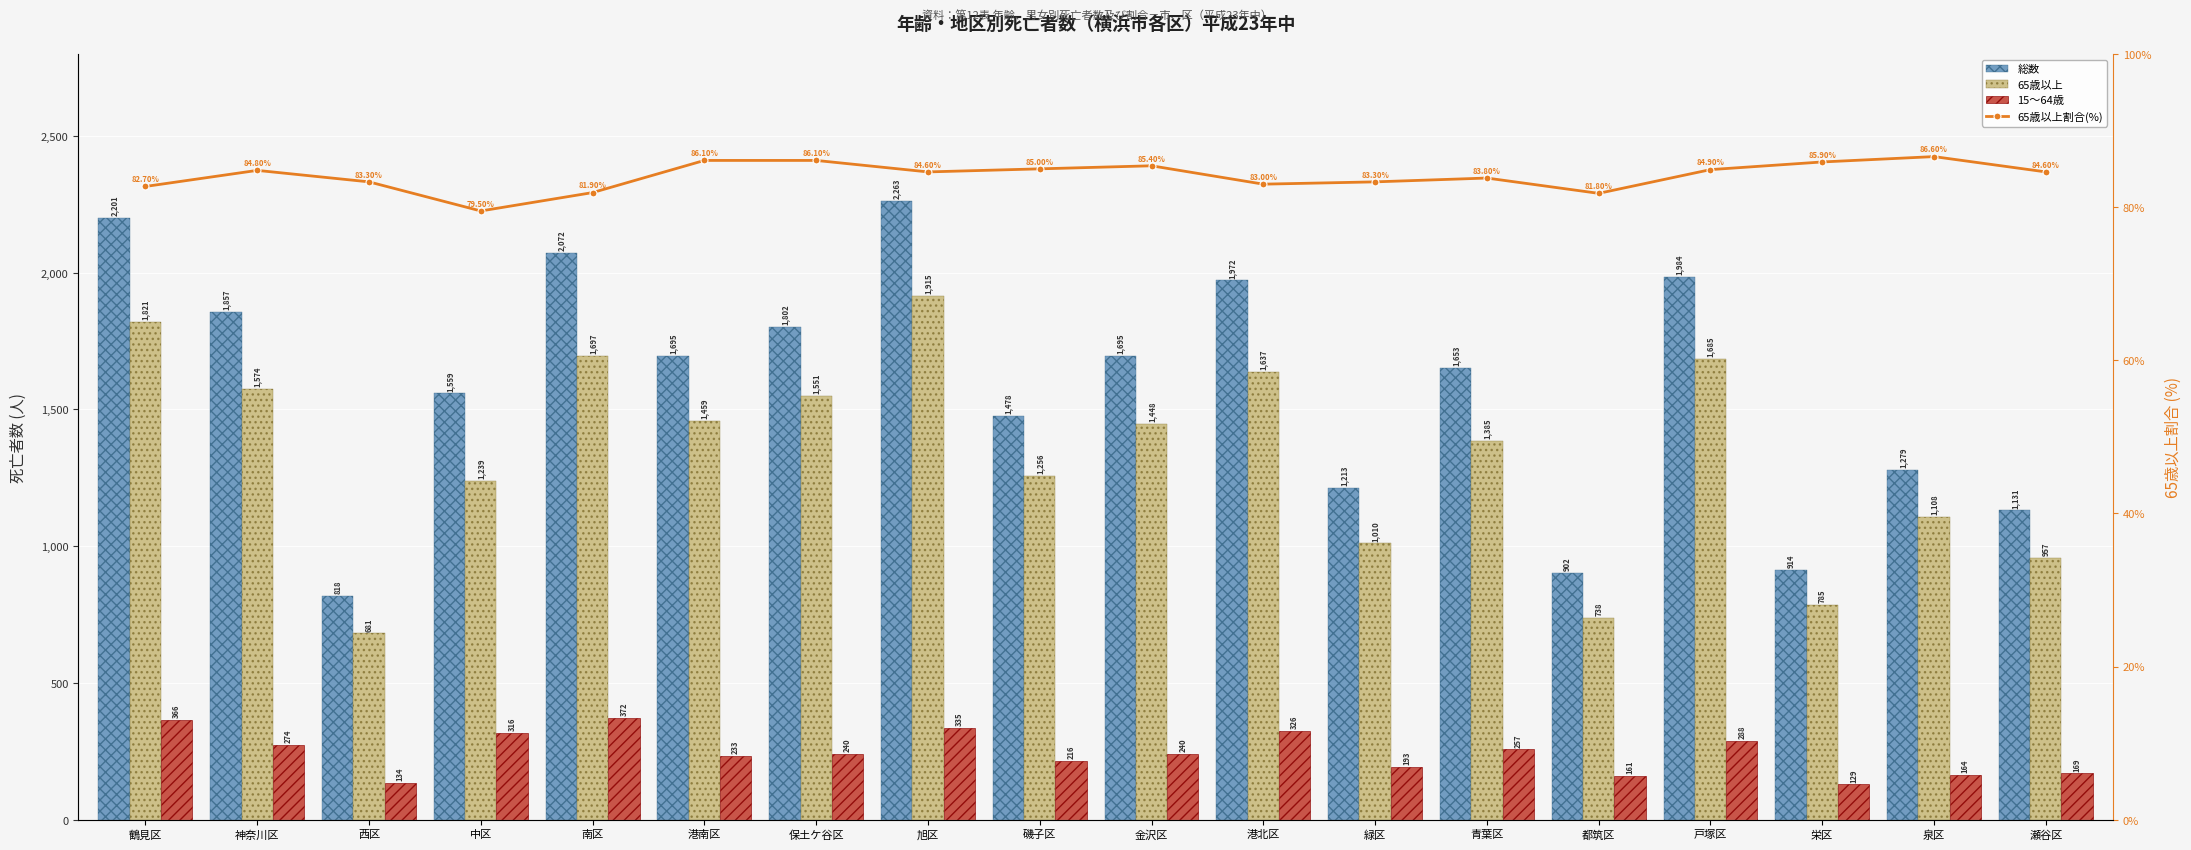

Where does the 65歳以上割合(%) series first go above 84?

神奈川区